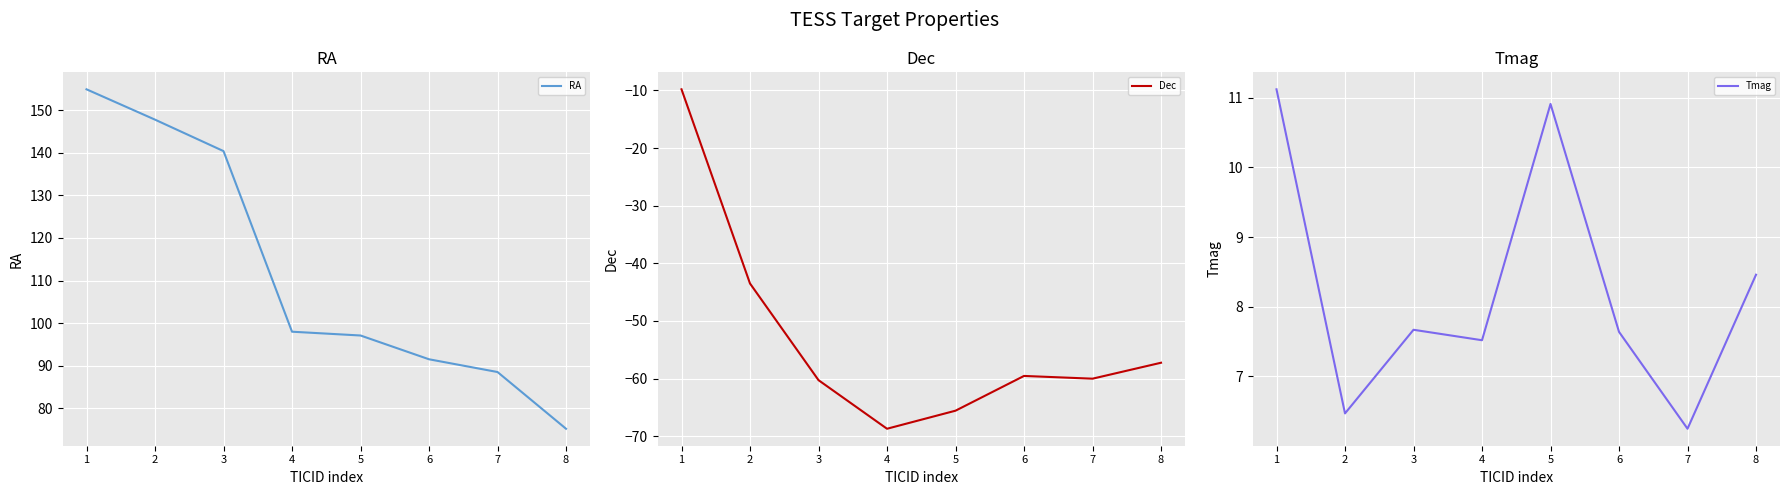

Where is RA nearest to the value 115?

4